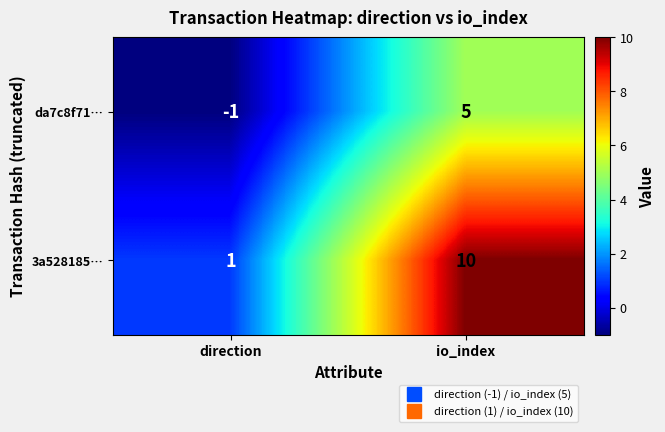

What is the sum of all 3a528185… values?

11